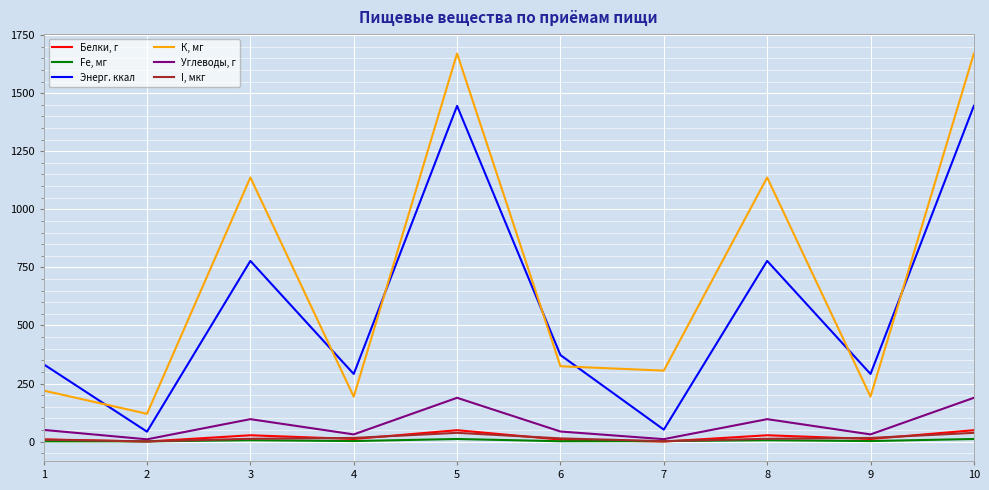

What is the sum of the Углеводы, г values at 10 and 9?

220.0